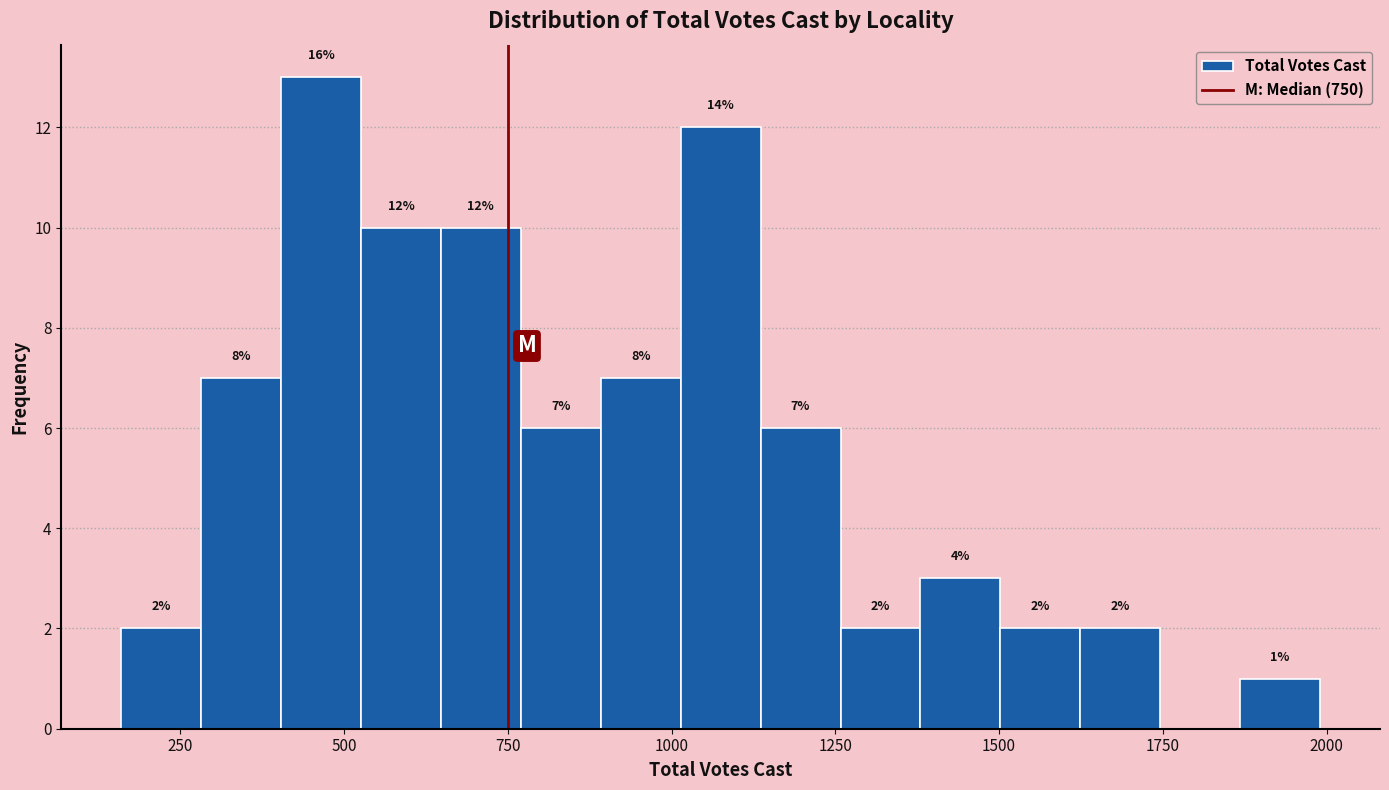

Around what value on the x-axis is the tallest bar? Give the approximate position of its centre, as read against the axis.

450